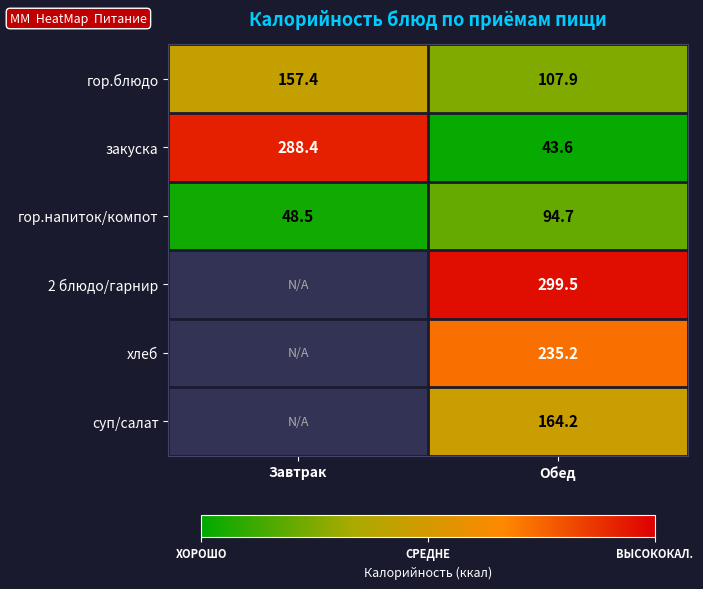

Is the value of суп/салат at Обед greater than the value of гор.напиток/компот at Обед?

Yes